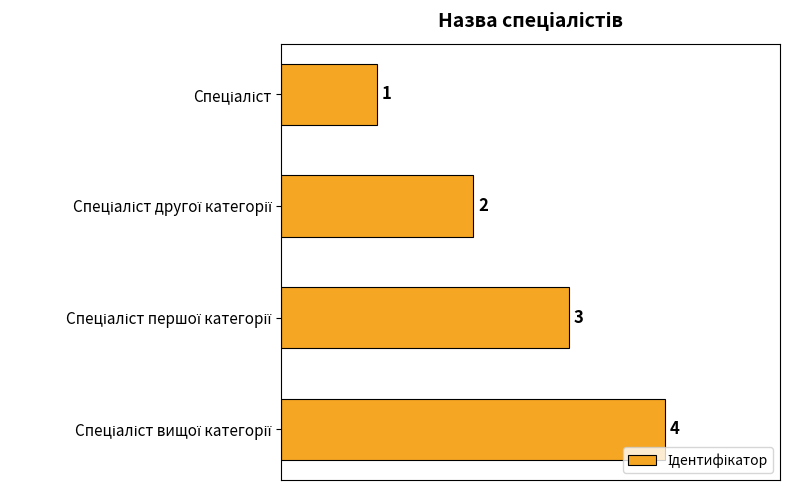

Count the values in the range 2 to 4.

3